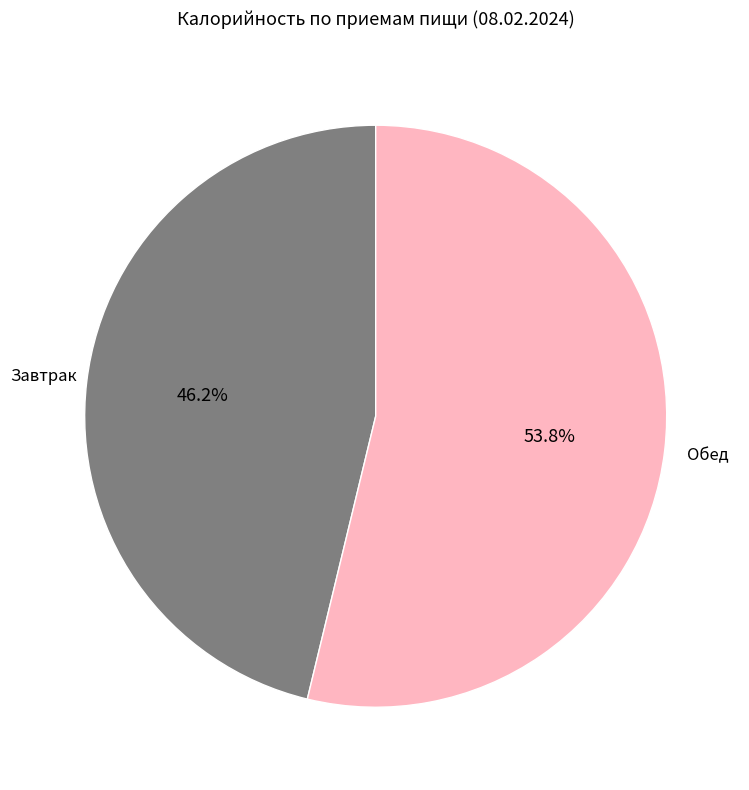

Approximately how many times larger is the value at Завтрак compared to Обед?

0.9